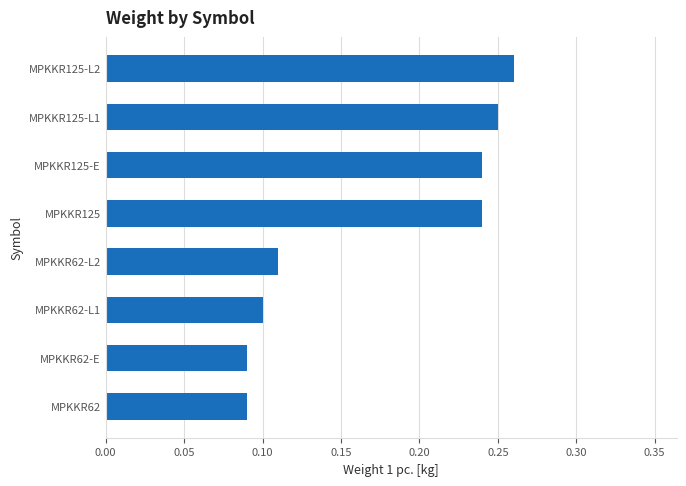

What is the sum of all values?

1.4